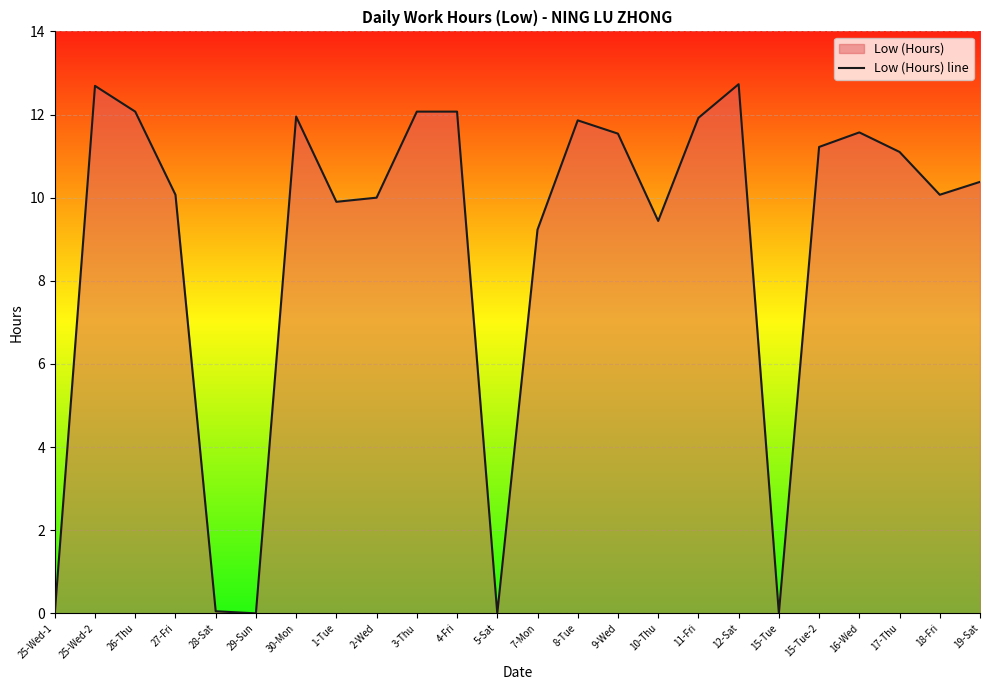

What is the difference between the maximum and minimum values?

12.7